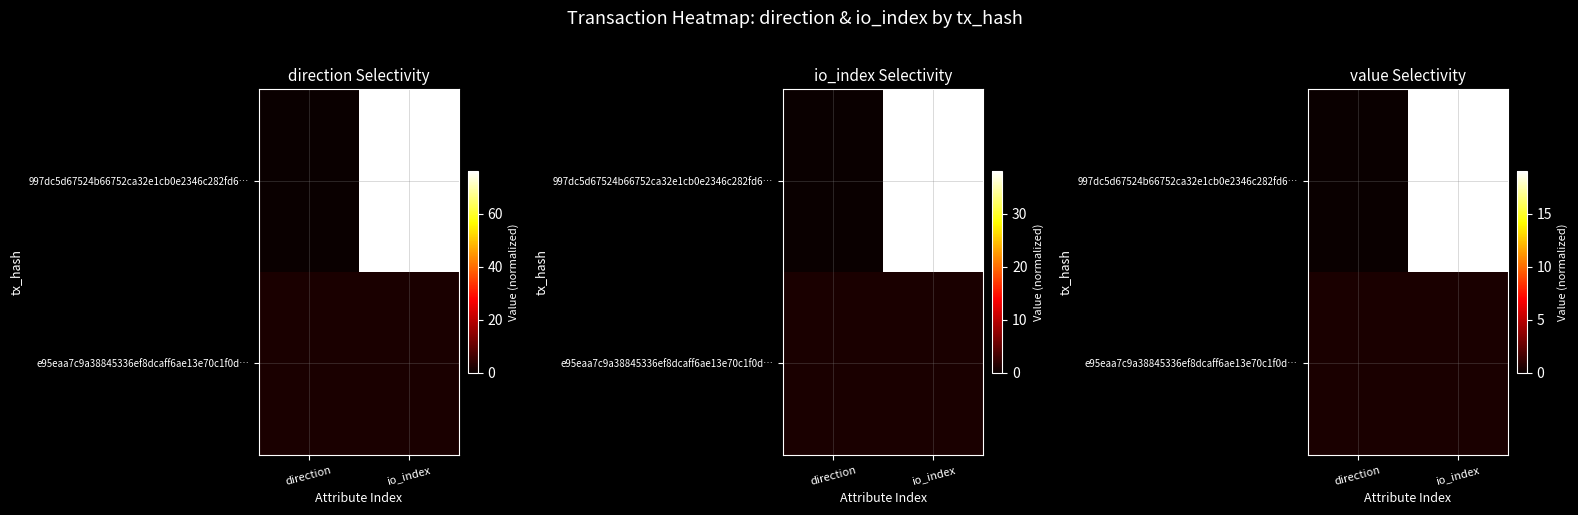

Where is 997dc5d67524b66752ca32e1cb0e2346c282fd6… nearest to the value 9?

direction